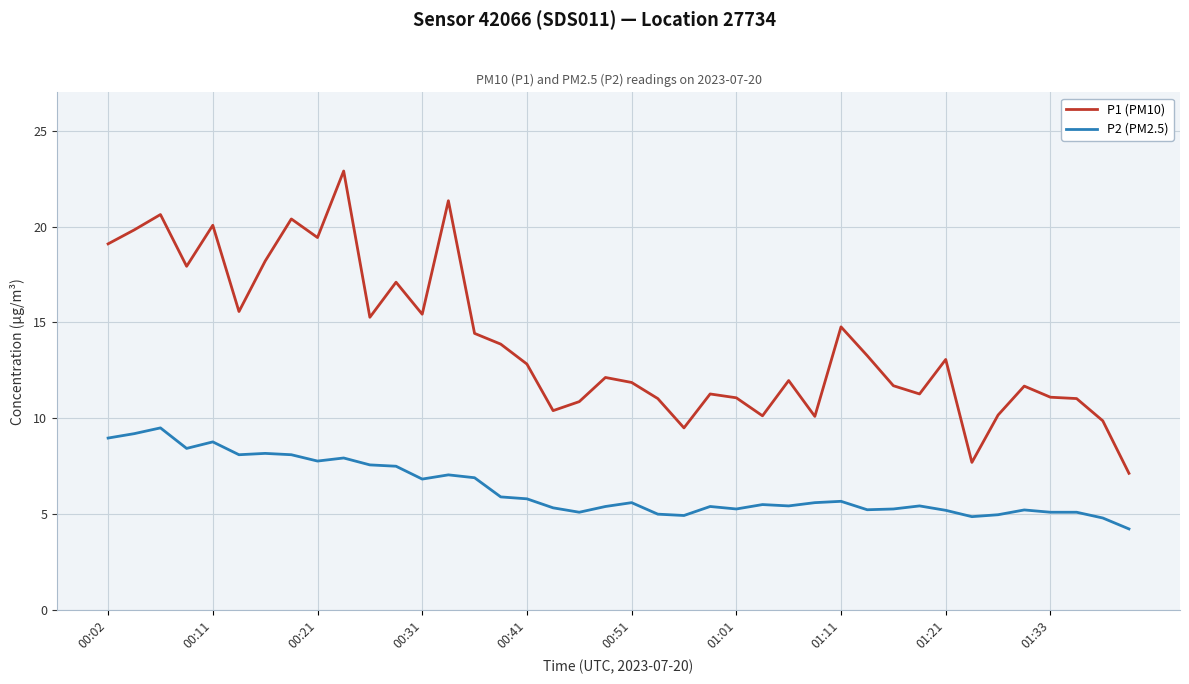

List the series in order of their peak value, highest first.

P1 (PM10), P2 (PM2.5)